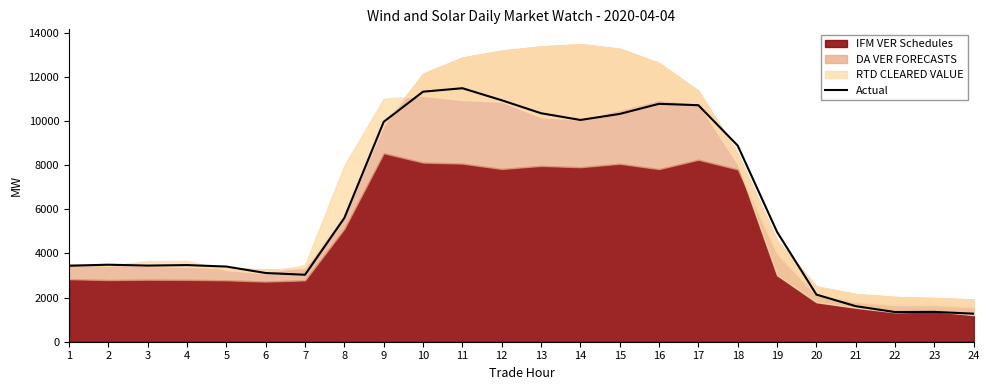

Where does the data first go above 4973?

8